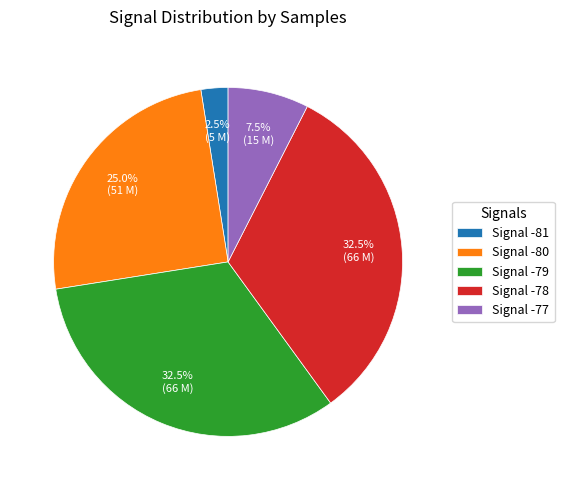

Does any single category account for the majority?

No